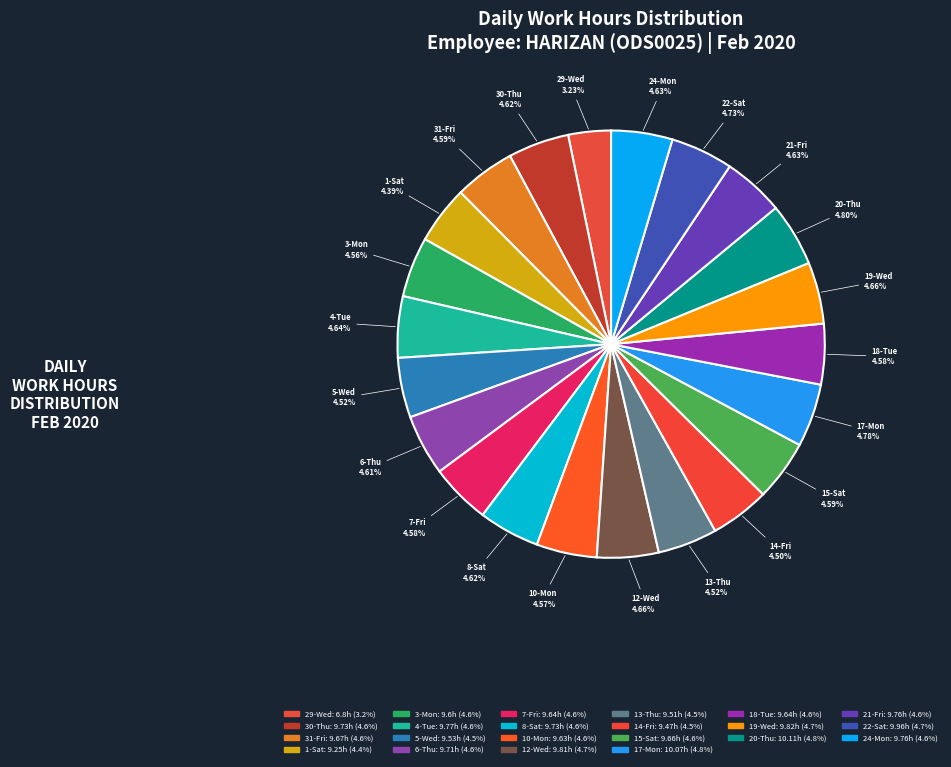

How many segments does this pie chart have?

22